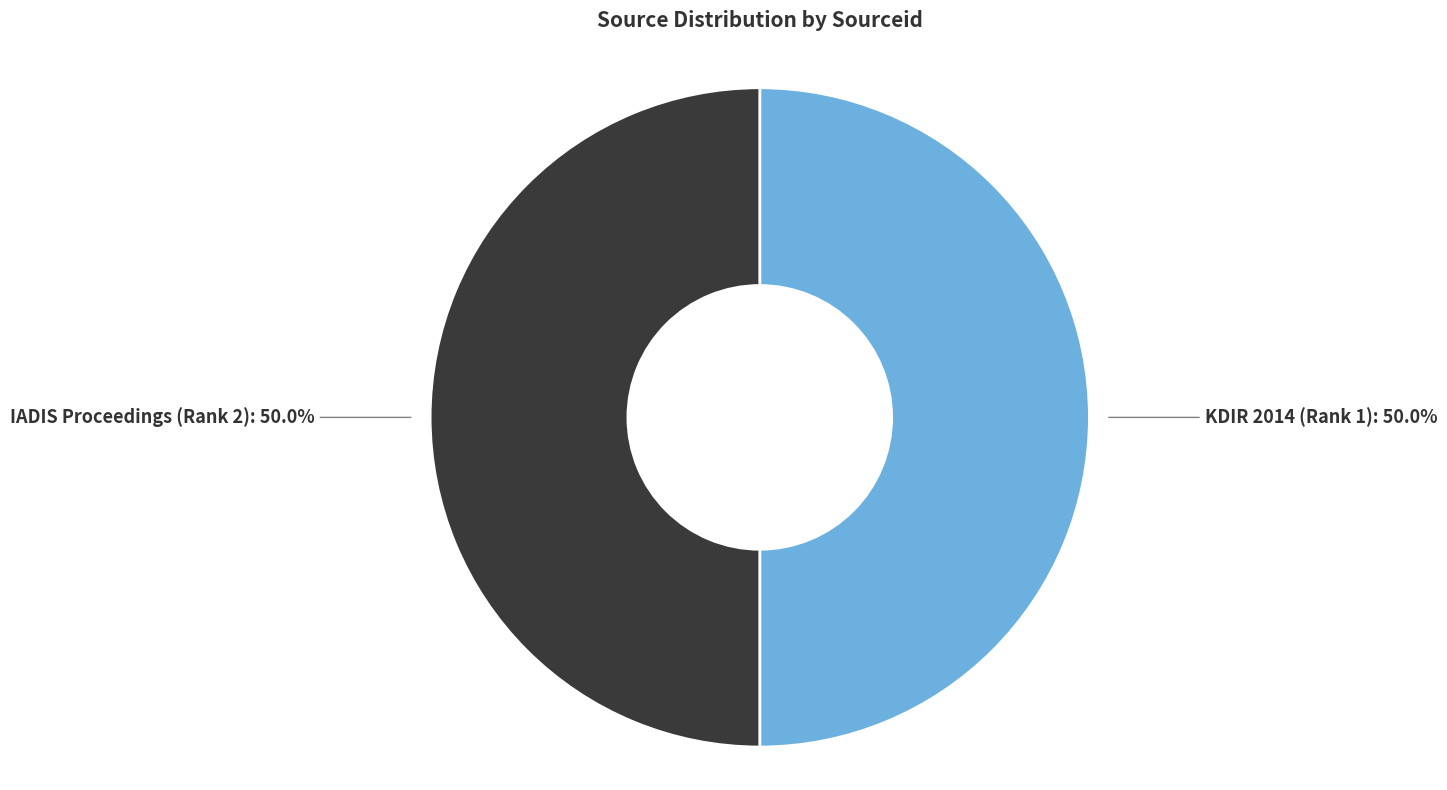

How many slices are in this pie chart?

2